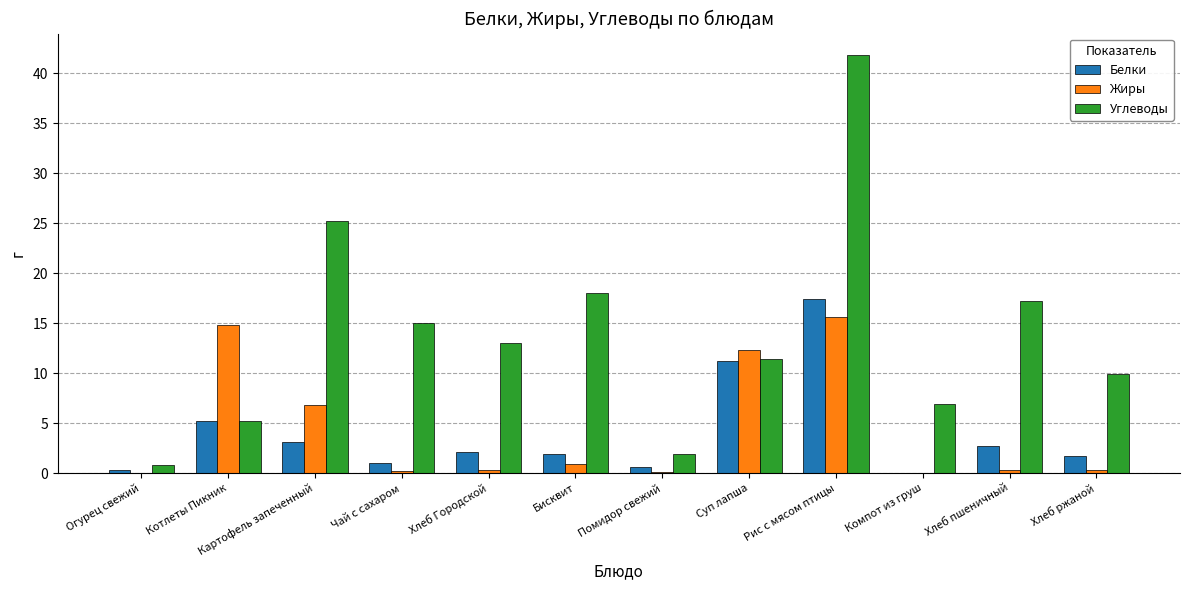

At which category does the chart reach its peak across all series?

Рис с мясом птицы